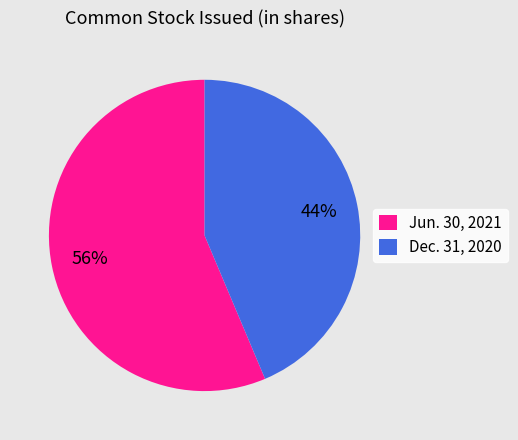

Do Jun. 30, 2021 and Dec. 31, 2020 together represent more than half of the pie?

Yes